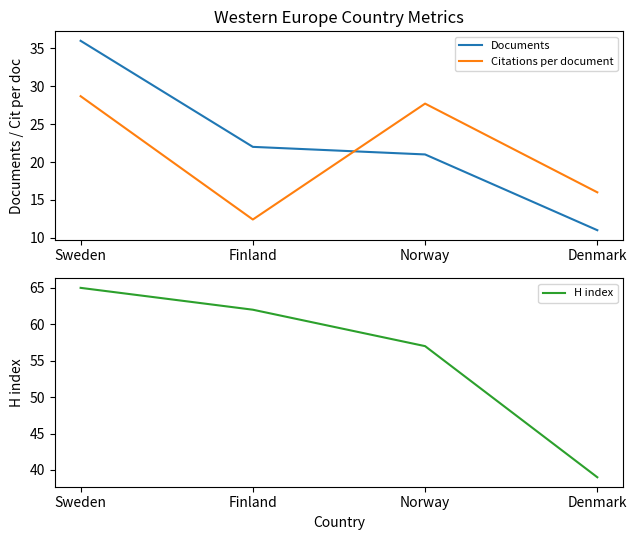

Is it true that H index equals 24.1 at Denmark?

False